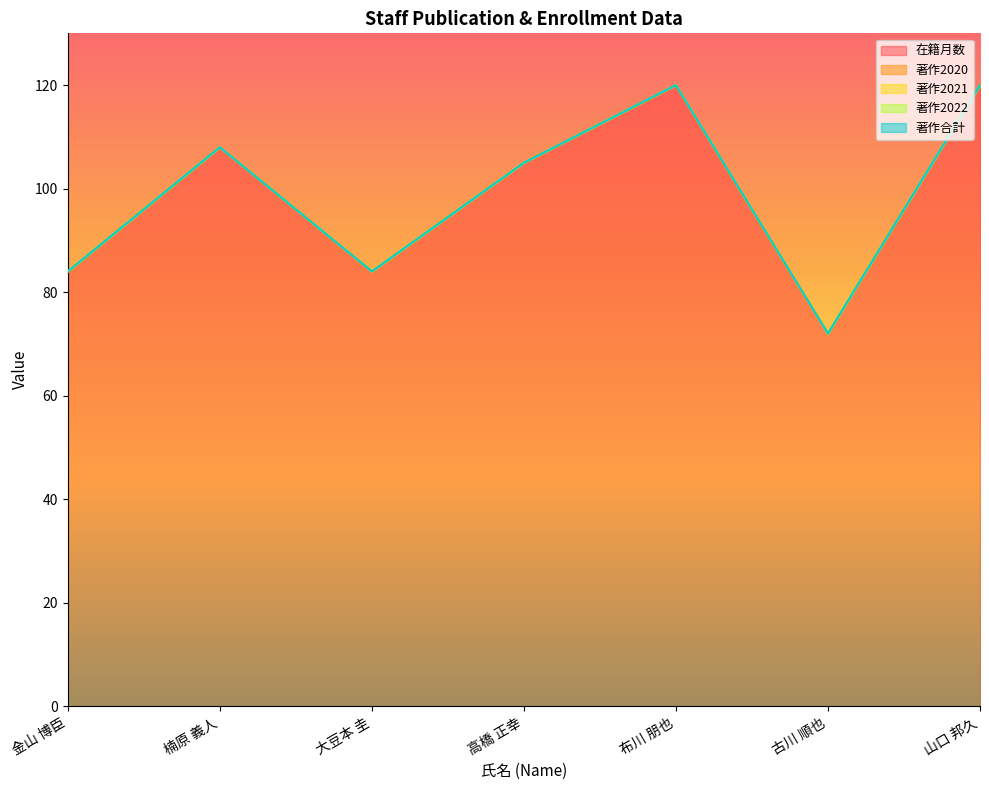

List the series in order of their peak value, highest first.

在籍月数, 著作2020, 著作2021, 著作2022, 著作合計